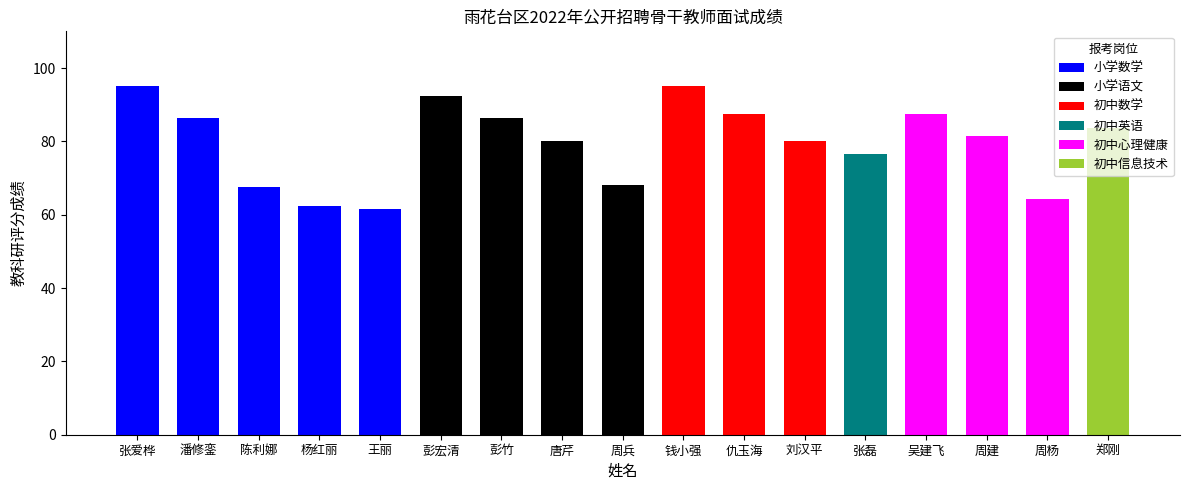

Between 彭宏清 and 周兵, which is larger?

彭宏清